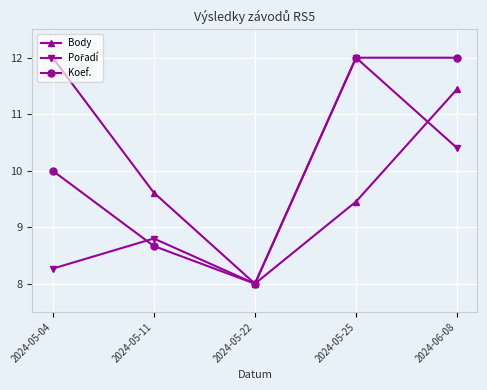

True or false: Koef. has a value of 8.7 at 2024-05-11.

True